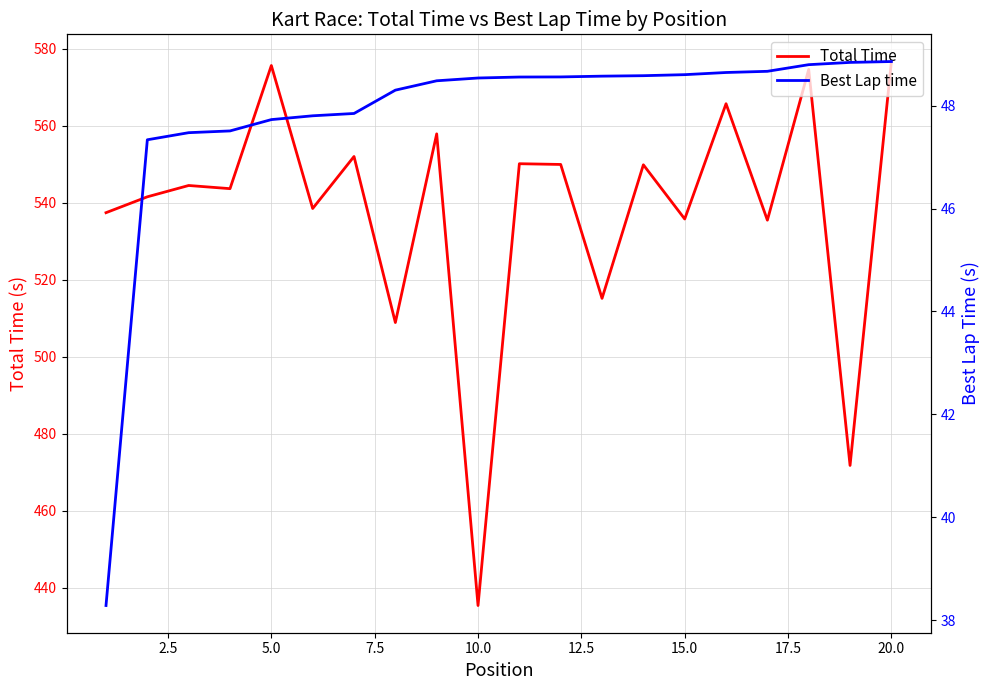

Is it true that Total Time equals 143.1 at 5.0?

False